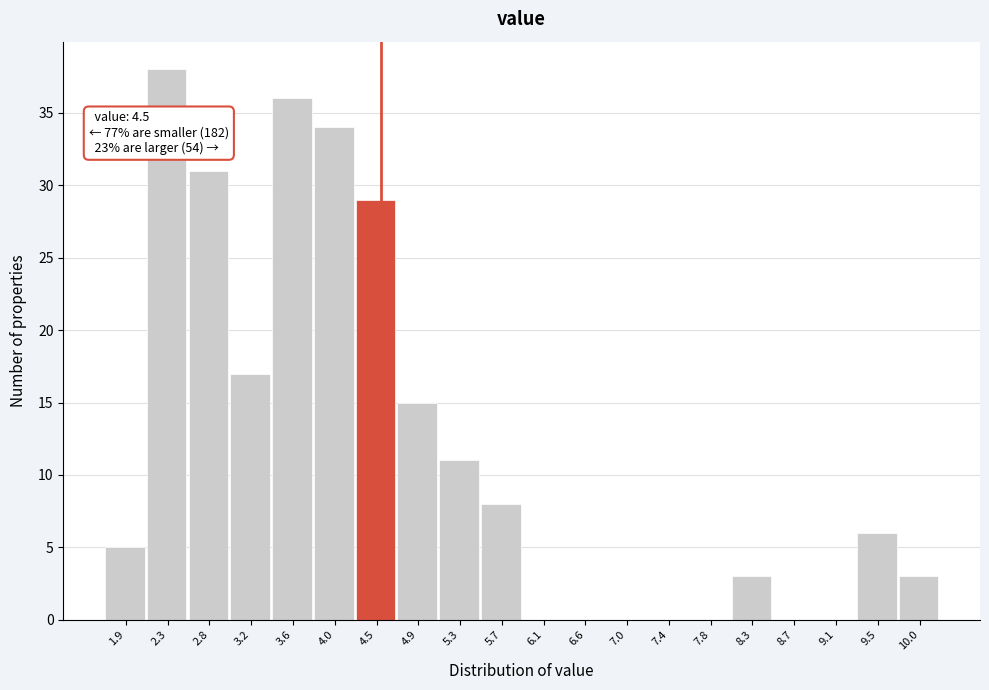

Which range on the x-axis has the tallest bar?

2.10 to 2.55